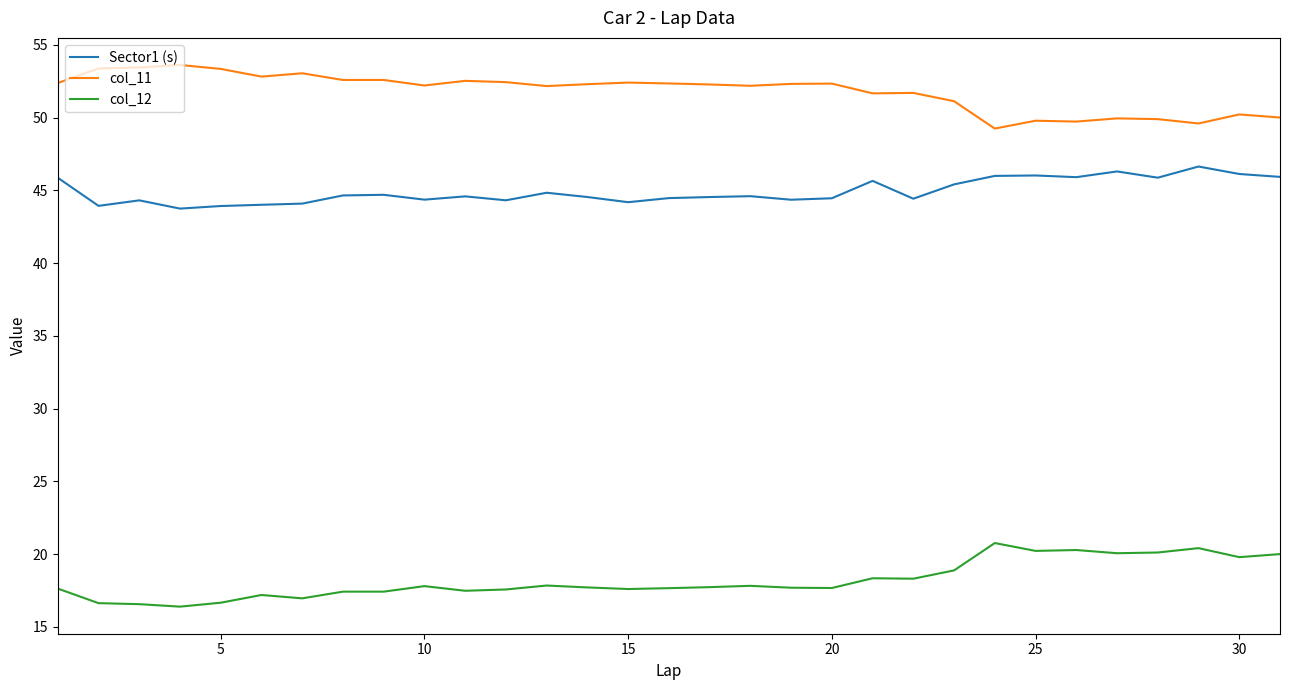

True or false: col_11 and Sector1 (s) cross at least once.

False